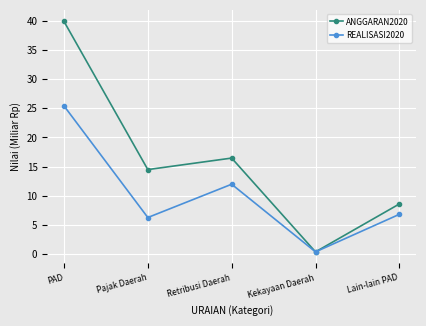

Which series has the largest range (max minus min)?

ANGGARAN2020